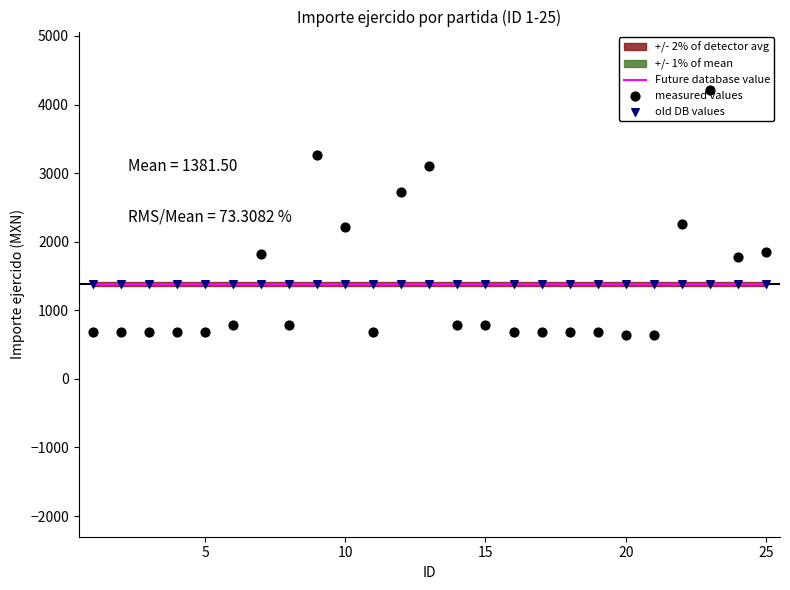

Which series has the largest total across all categories?

Future database value